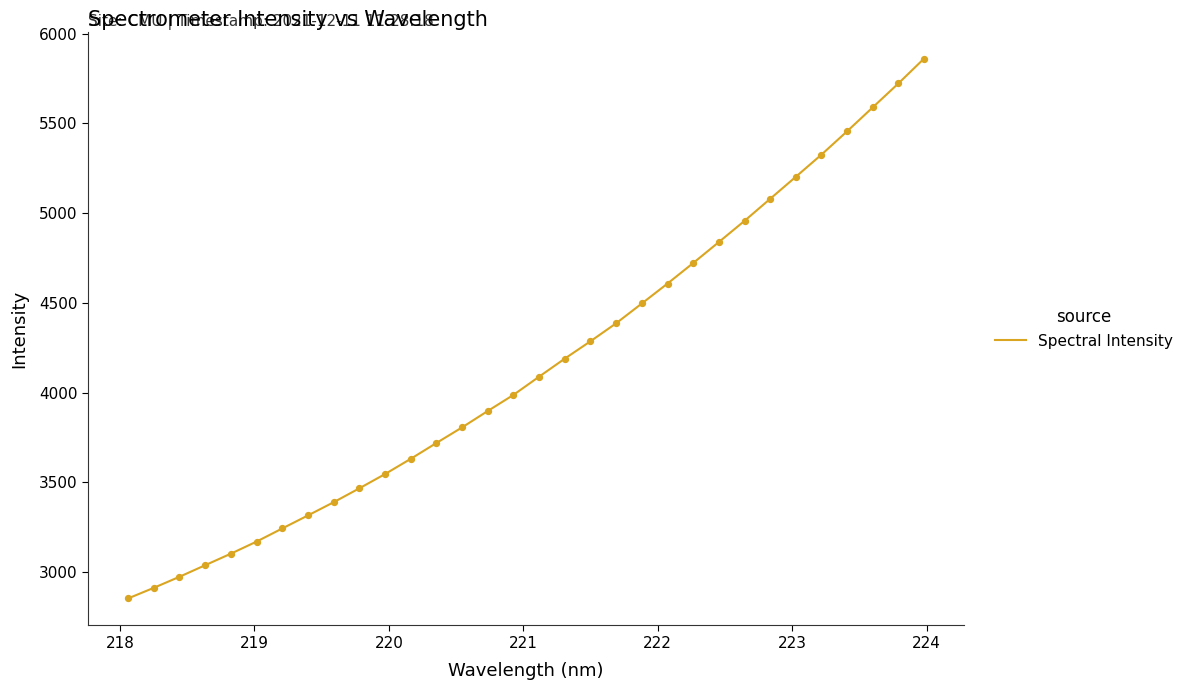

What is the difference between the maximum and minimum values?

3007.8